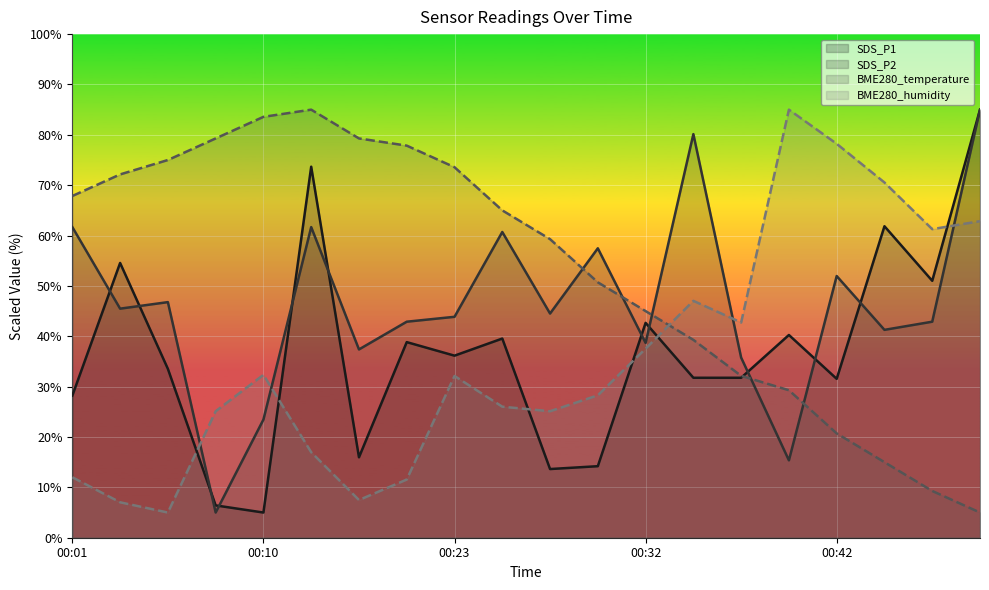

At which category does BME280_humidity reach its first local valley?

00:06